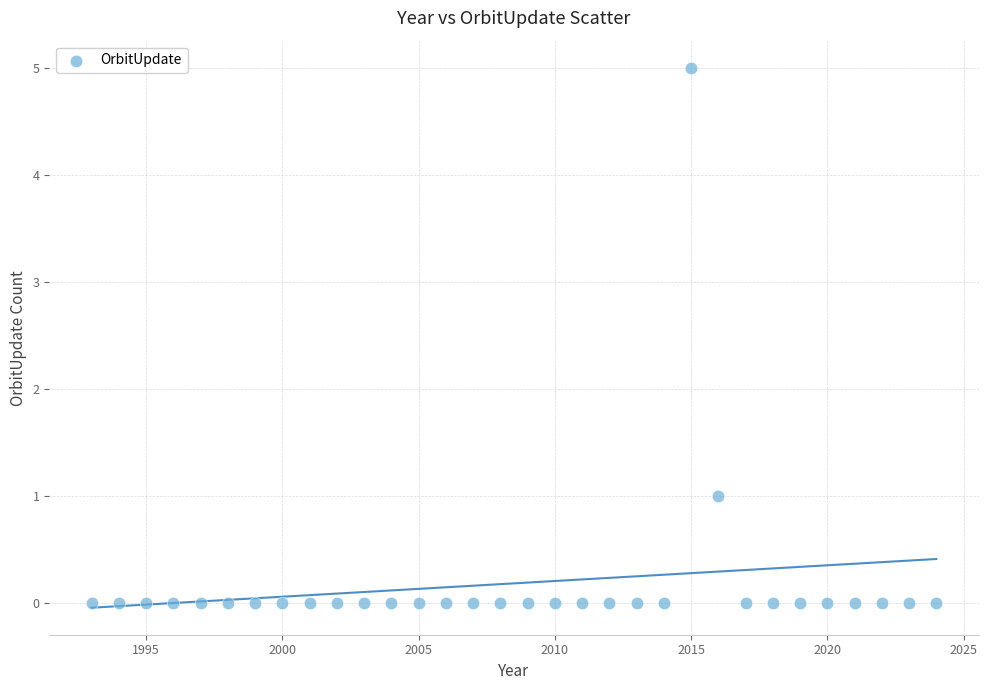

What is the range of X values (max minus min)?

31